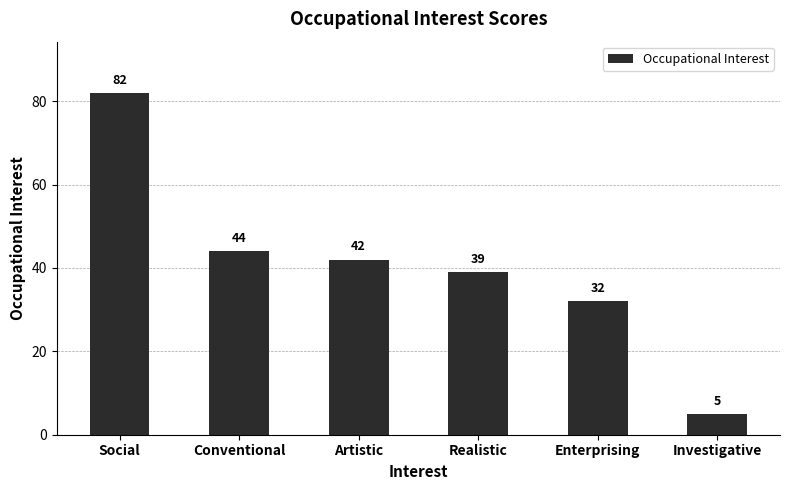

Rank the categories by value from lowest to highest.

Investigative, Enterprising, Realistic, Artistic, Conventional, Social